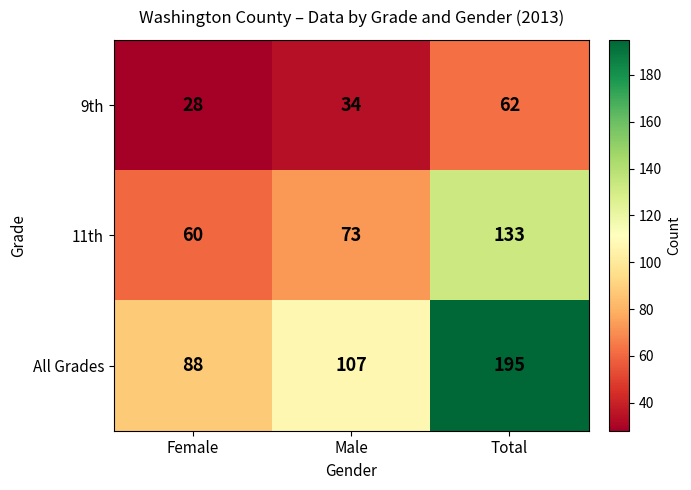

Which series has the largest total across all categories?

All Grades